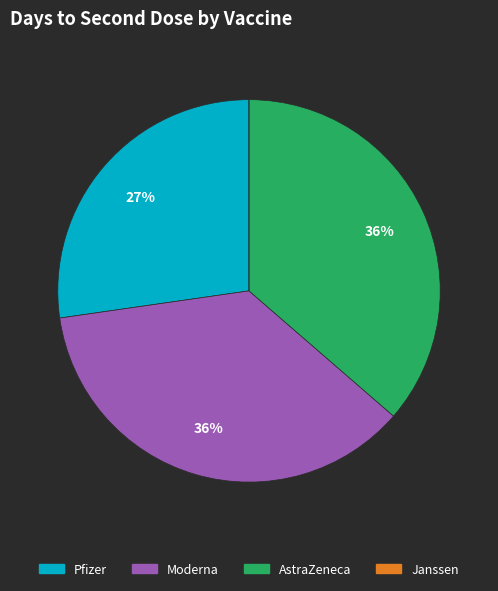

Which has a higher value, Pfizer or AstraZeneca?

AstraZeneca